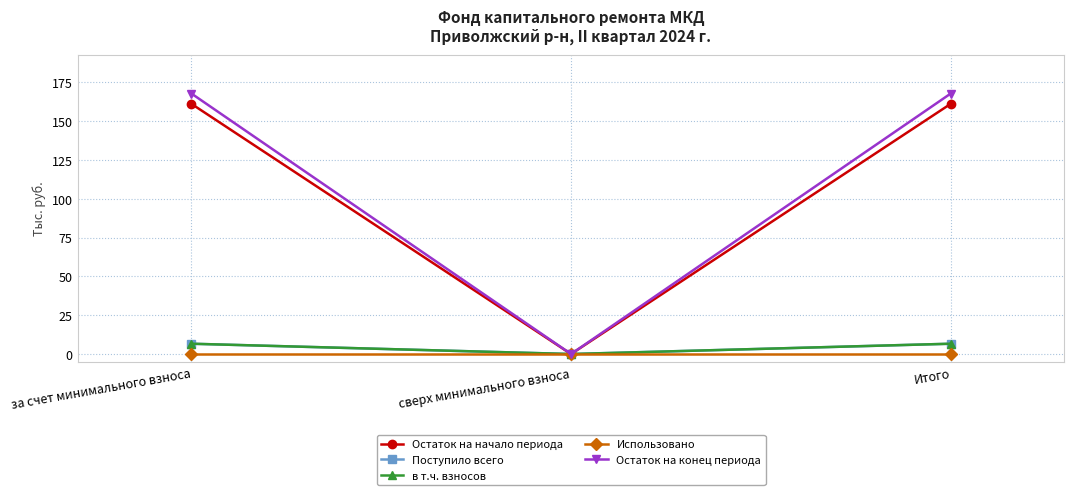

Which series has the largest total across all categories?

Остаток на конец периода